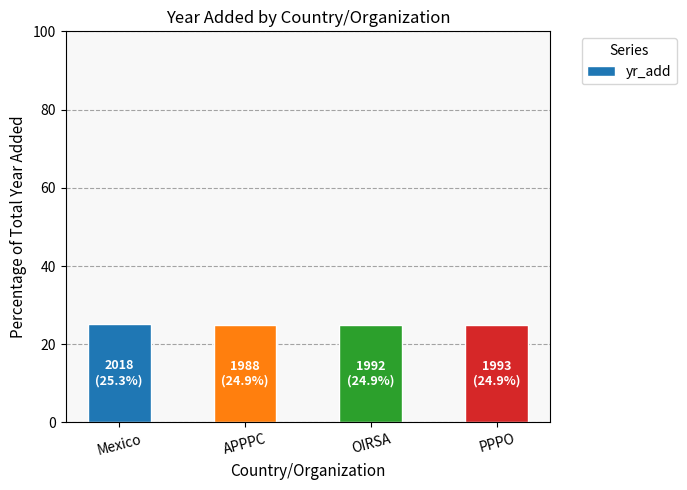

What is the maximum value shown in the chart?

25.3